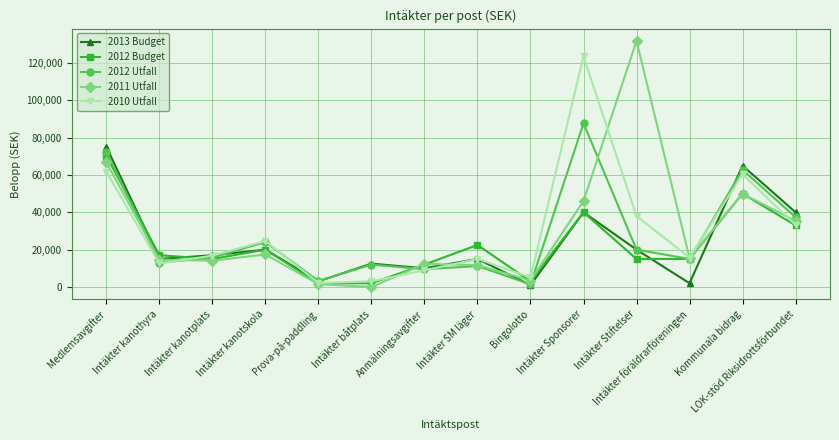

What is the maximum value for 2013 Budget?

75000.0